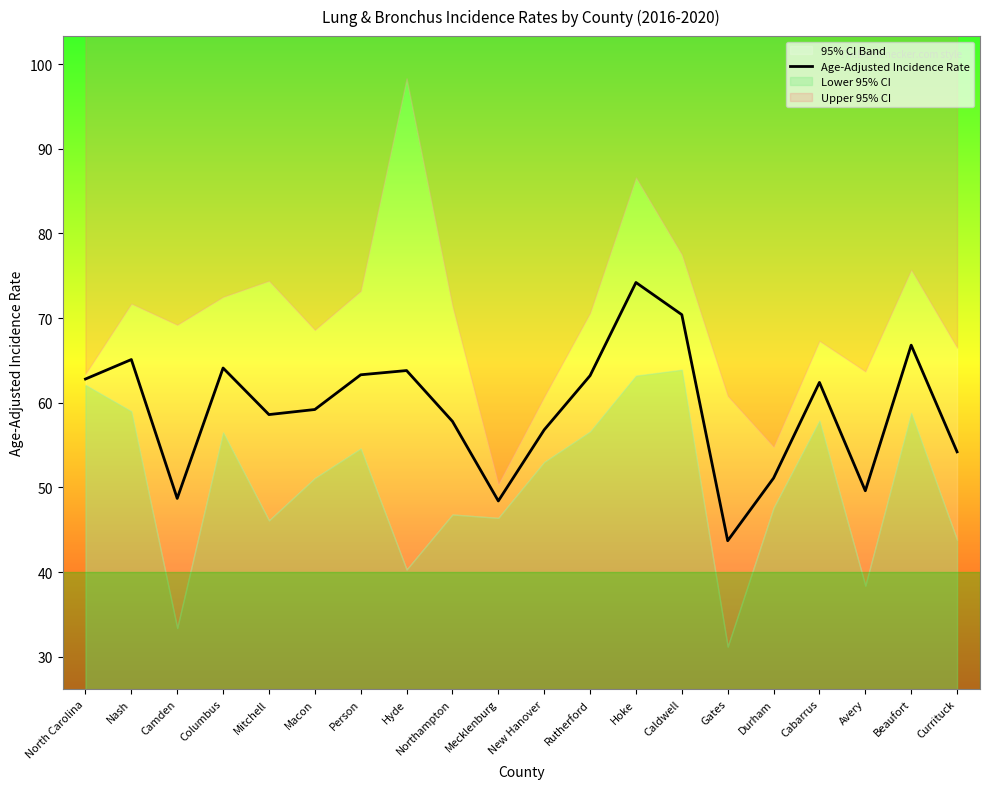

At which category does the data reach its first local valley?

Camden